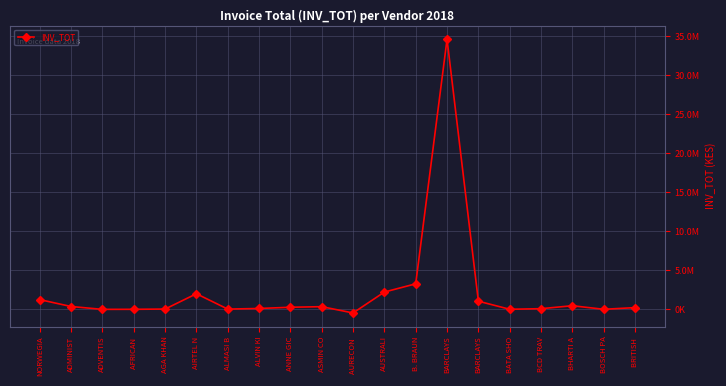

Is this an area chart (filled region under the line)?

No